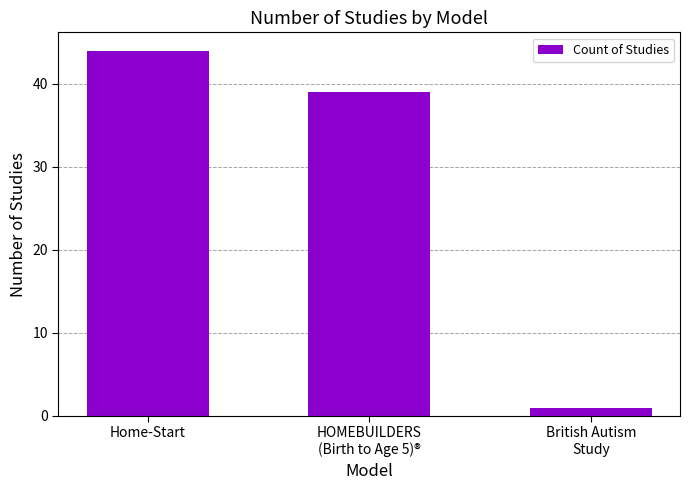

At which label is the value closest to 22?

HOMEBUILDERS
(Birth to Age 5)®